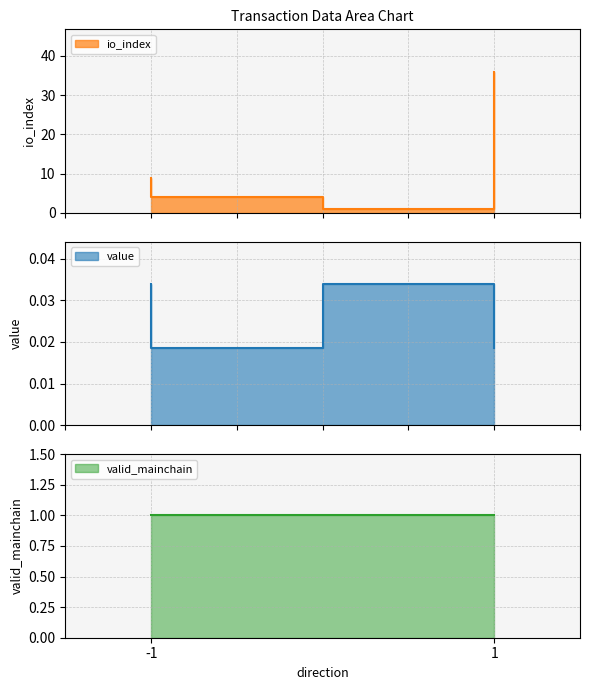

At which category does the chart reach its peak across all series?

1